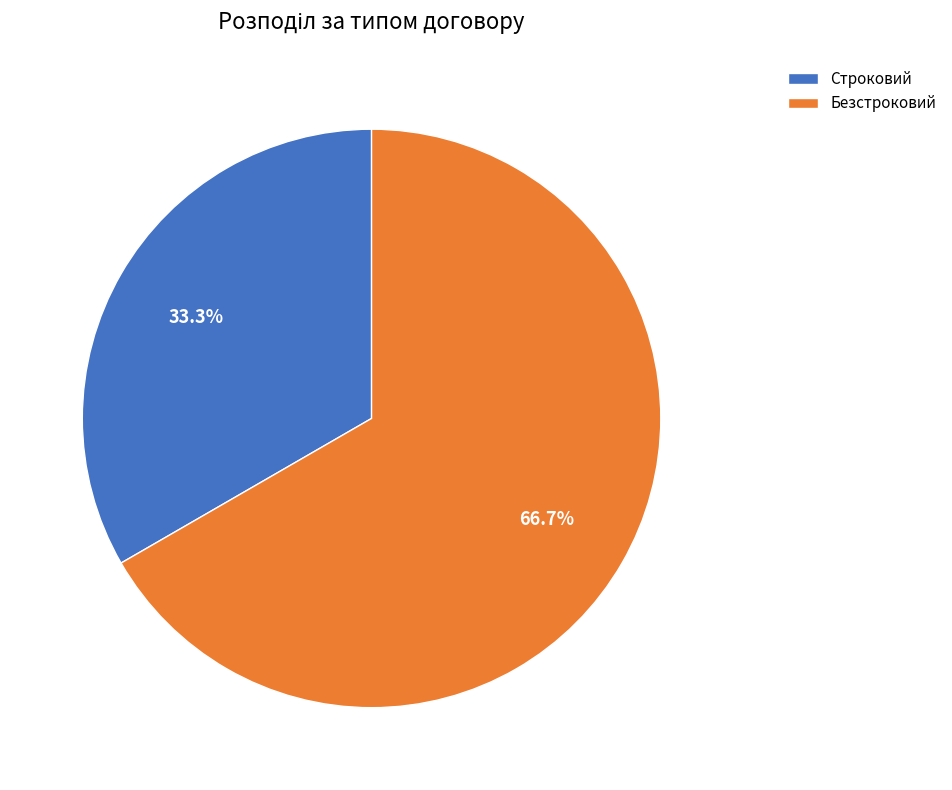

What is the ratio of the value at Строковий to the value at Безстроковий?

0.5